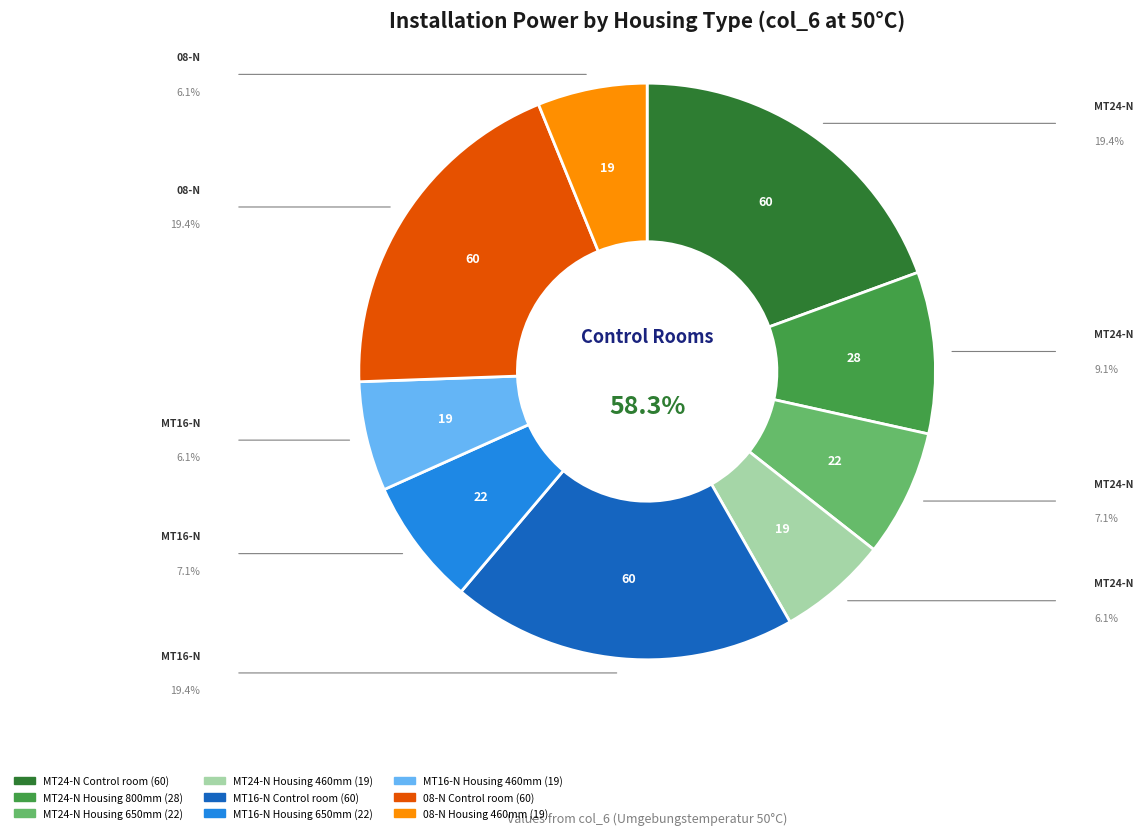

To the nearest percent, what percentage of the pie is 08-N Control room?

19%